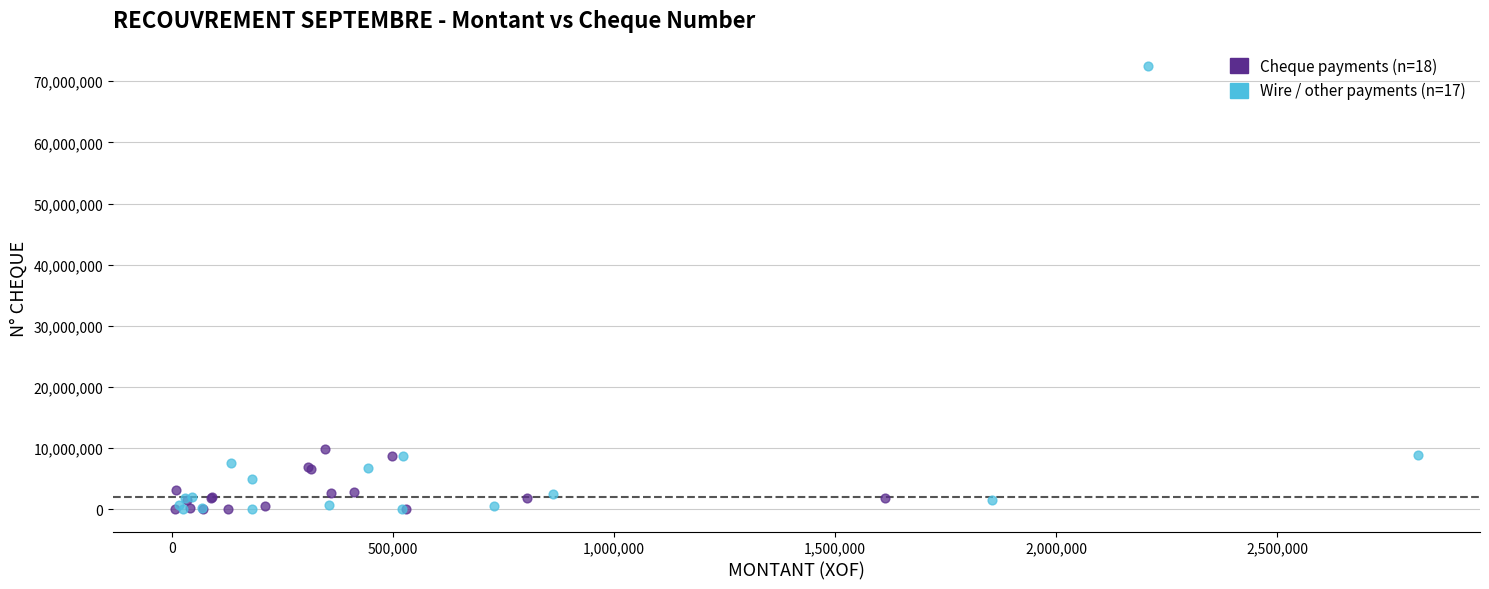

What are all the series names shown in the legend?

Cheque payments (n=18), Wire / other payments (n=17)